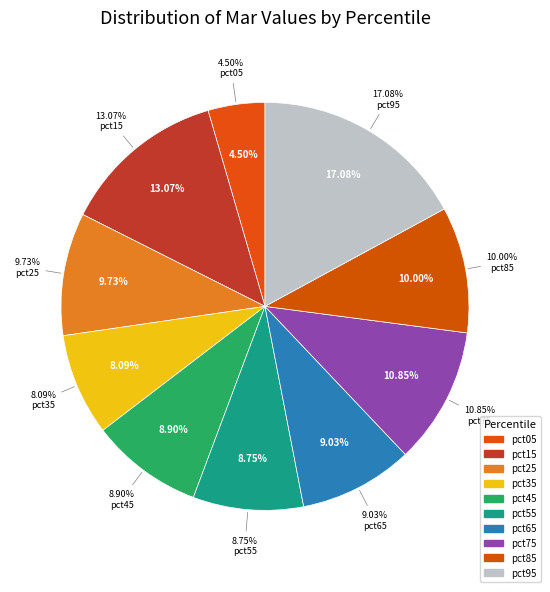

To the nearest percent, what percentage of the pie is pct45?

9%